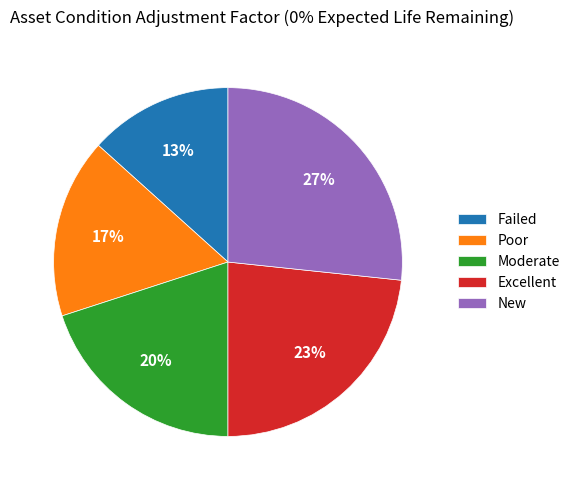

Which has a higher value, Poor or New?

New